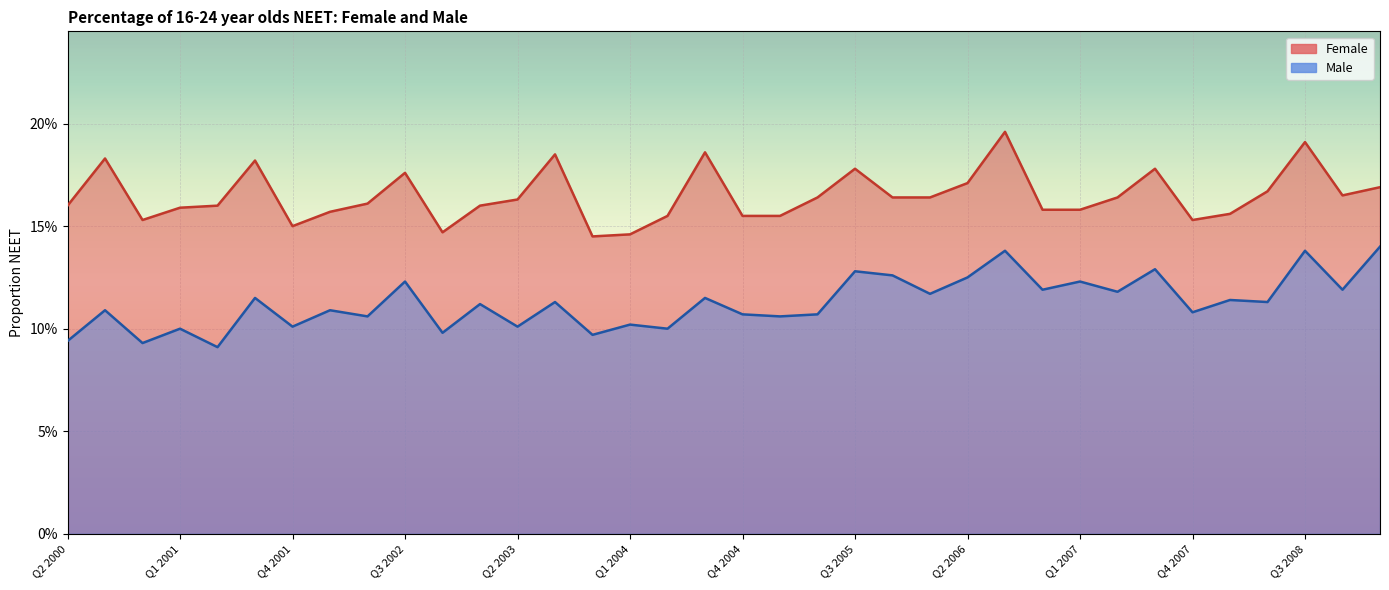

Which series changed the most between Q2 2003 and Q1 2005?

Female